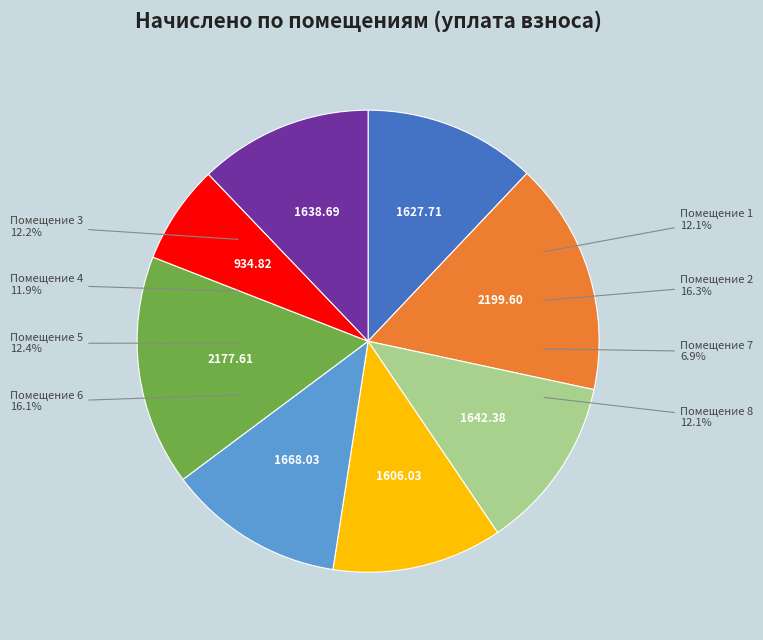

Rank the categories by value from lowest to highest.

7, 4, 1, 8, 3, 5, 6, 2